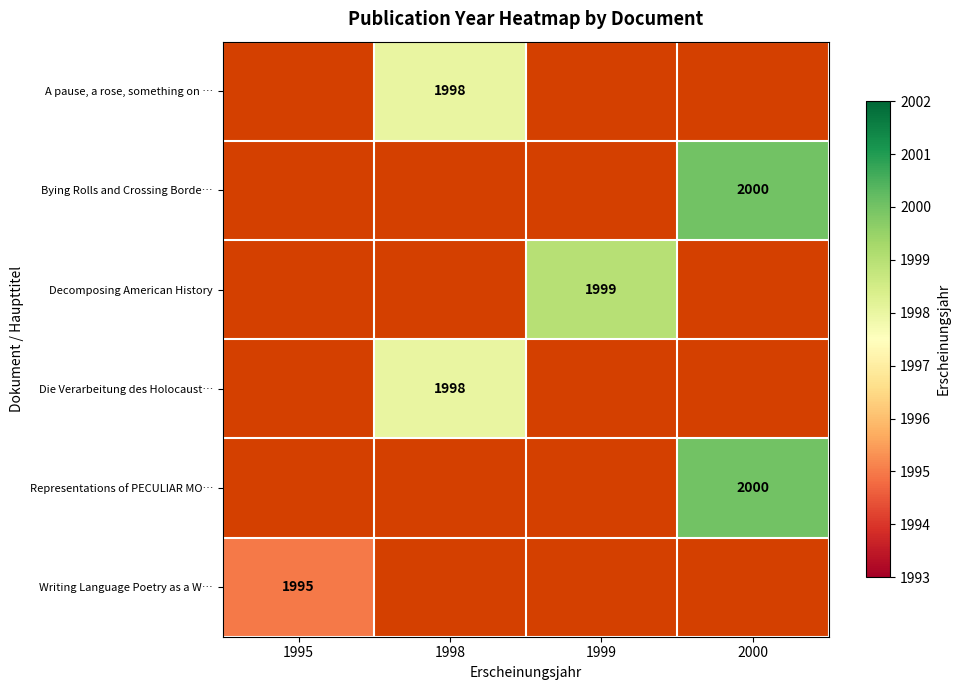

True or false: Die Verarbeitung des Holocaust… has a value of 1998 at 1998.

True